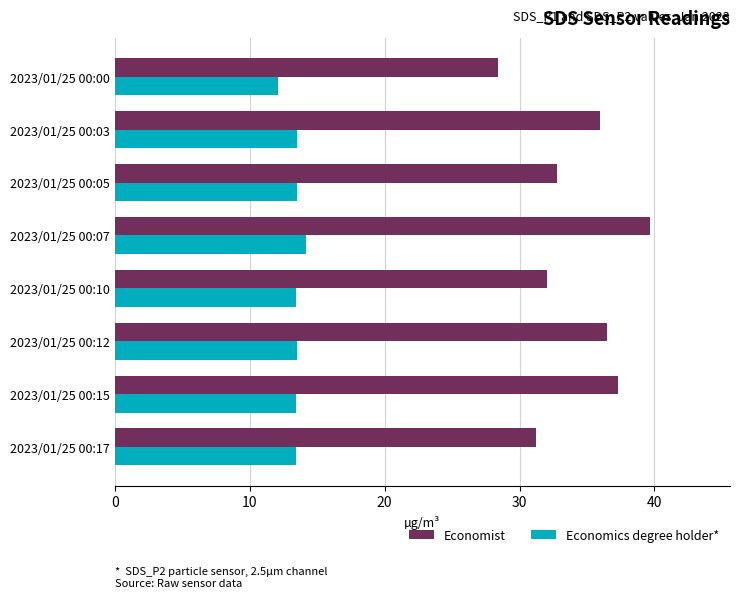

Which category has the lowest value in the Economist series?

2023/01/25 00:00